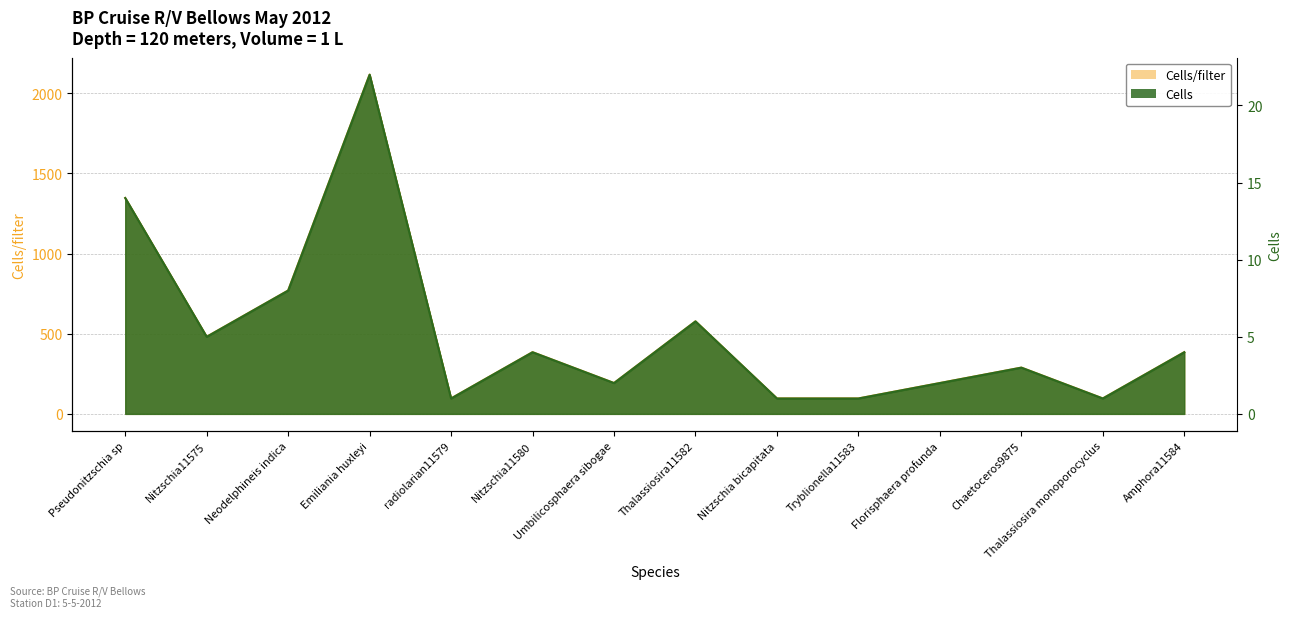

Which has a higher value, Nitzschia11575 or Emiliania huxleyi?

Emiliania huxleyi